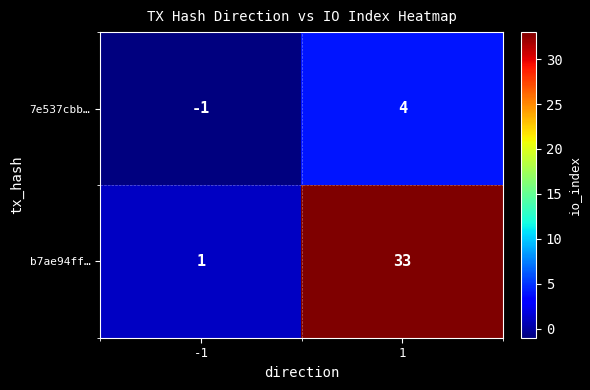

The 7e537cbb… series shows -2 at -1. True or false?

False